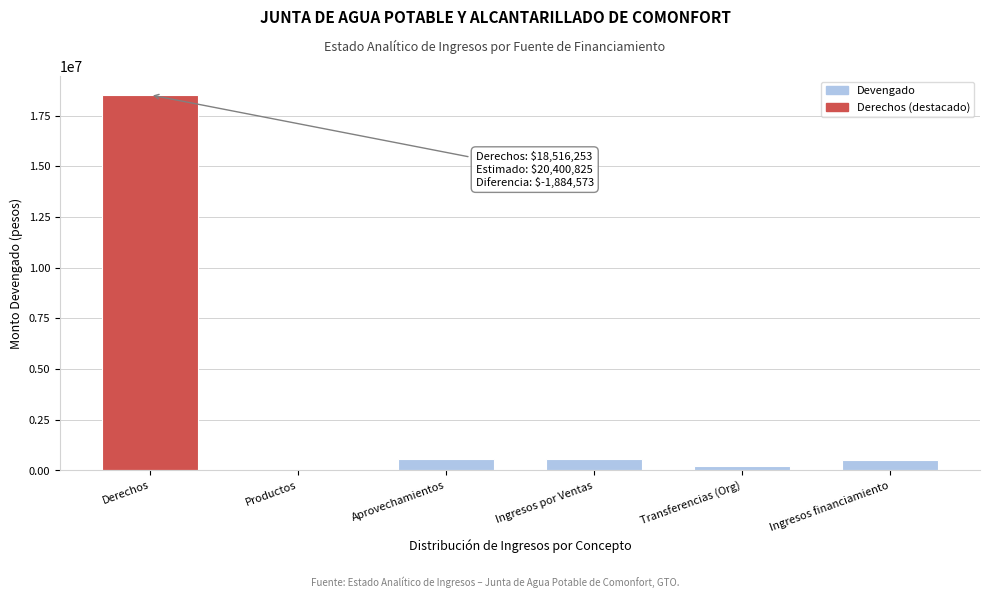

What is the maximum value shown in the chart?

18516252.6